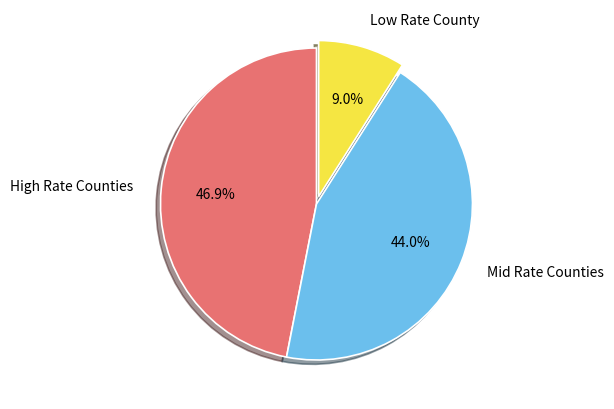

Which slice is the largest?

High Rate Counties